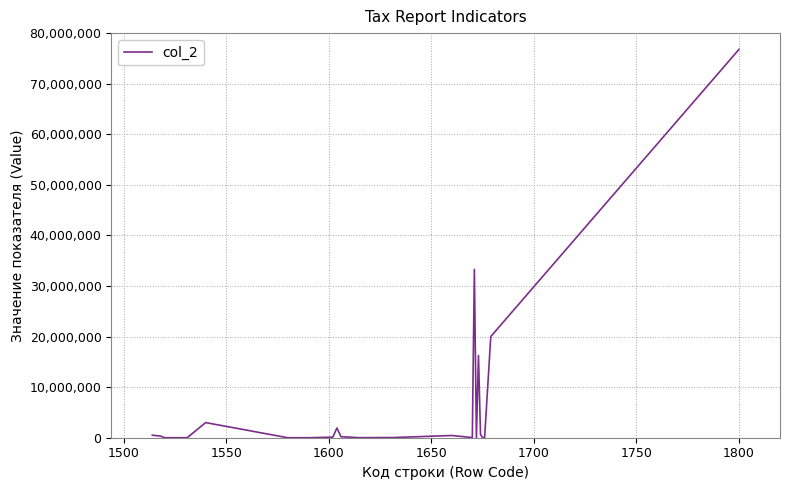

What is the difference between the maximum and minimum values?

76782934